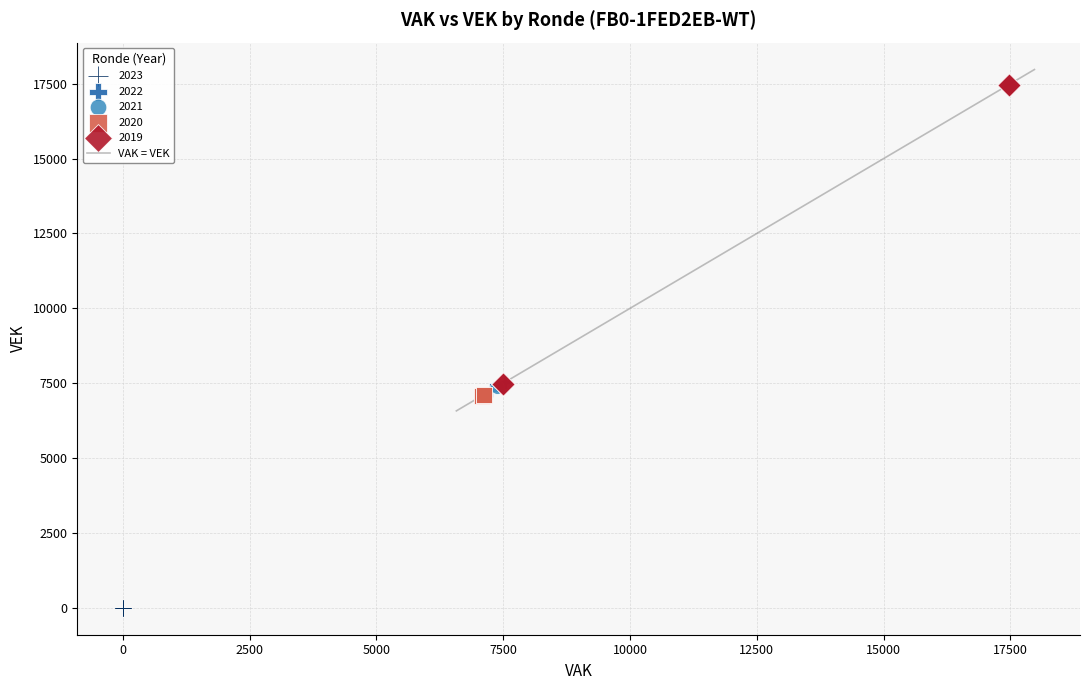

Which series reaches the maximum Y coordinate?

2019